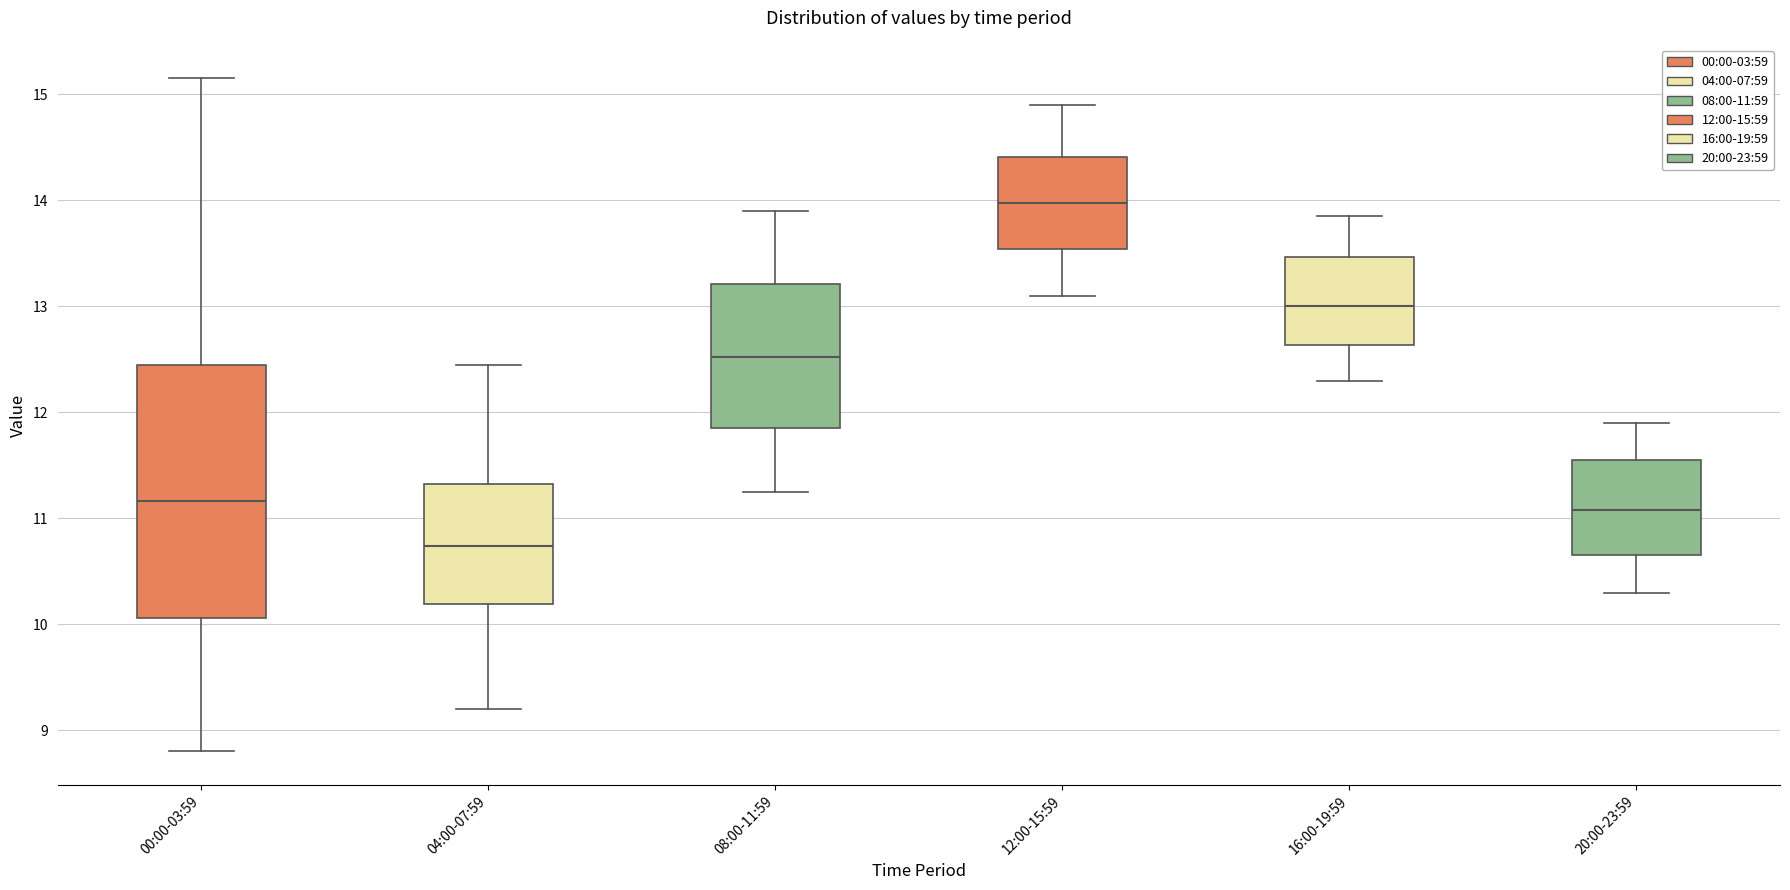

Reading left to right, read every box against the y-axis: the position of its median line, the range the box covers, and the ends of its whiskers. The values are not printed on the chart, so give them approximately, as read against the axis.

00:00-03:59: median 11.2, box 10.1 to 12.5, whiskers 8.8 to 15.2
04:00-07:59: median 10.7, box 10.2 to 11.3, whiskers 9.2 to 12.5
08:00-11:59: median 12.5, box 11.9 to 13.2, whiskers 11.3 to 13.9
12:00-15:59: median 14.0, box 13.5 to 14.4, whiskers 13.1 to 14.9
16:00-19:59: median 13.0, box 12.6 to 13.5, whiskers 12.3 to 13.9
20:00-23:59: median 11.1, box 10.7 to 11.6, whiskers 10.3 to 11.9